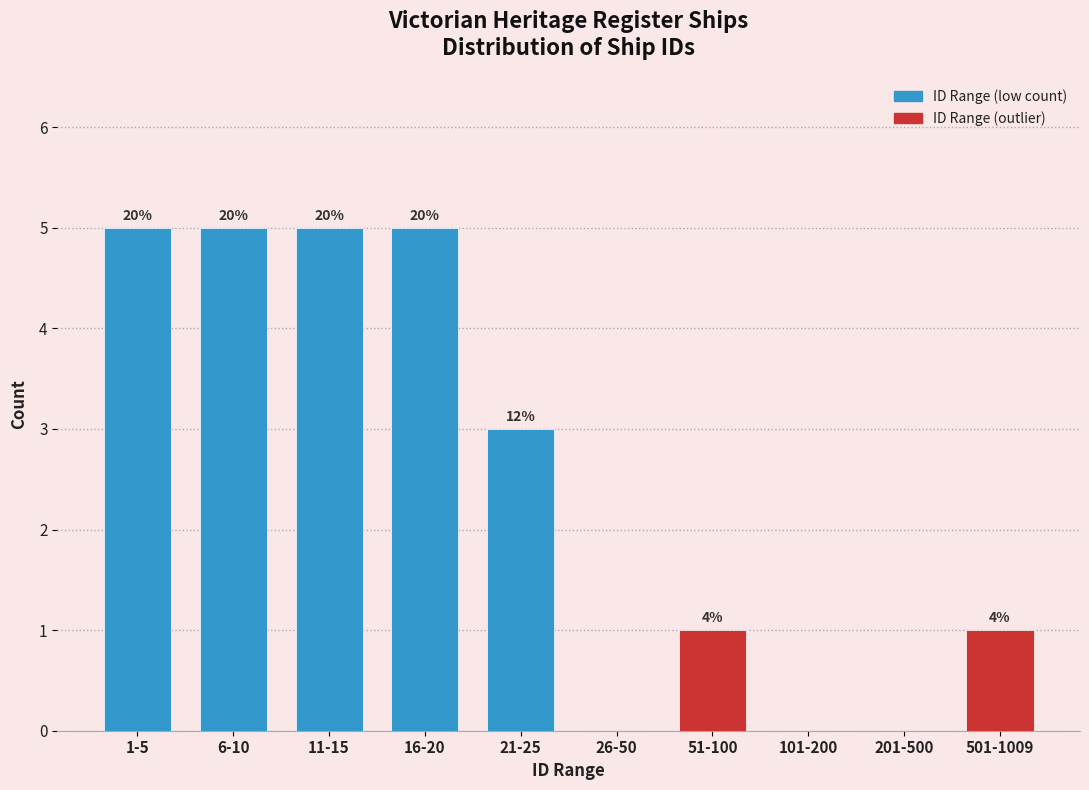

Are the bars horizontal?

No